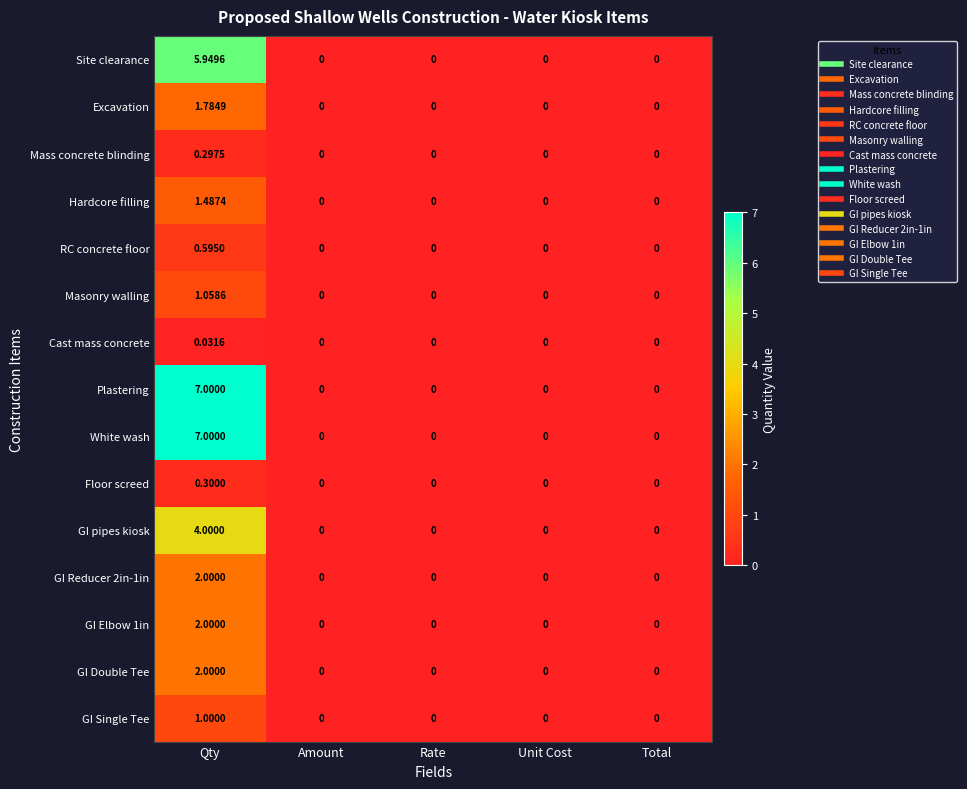

Is the value of White wash at Qty greater than the value of RC concrete floor at Rate?

Yes